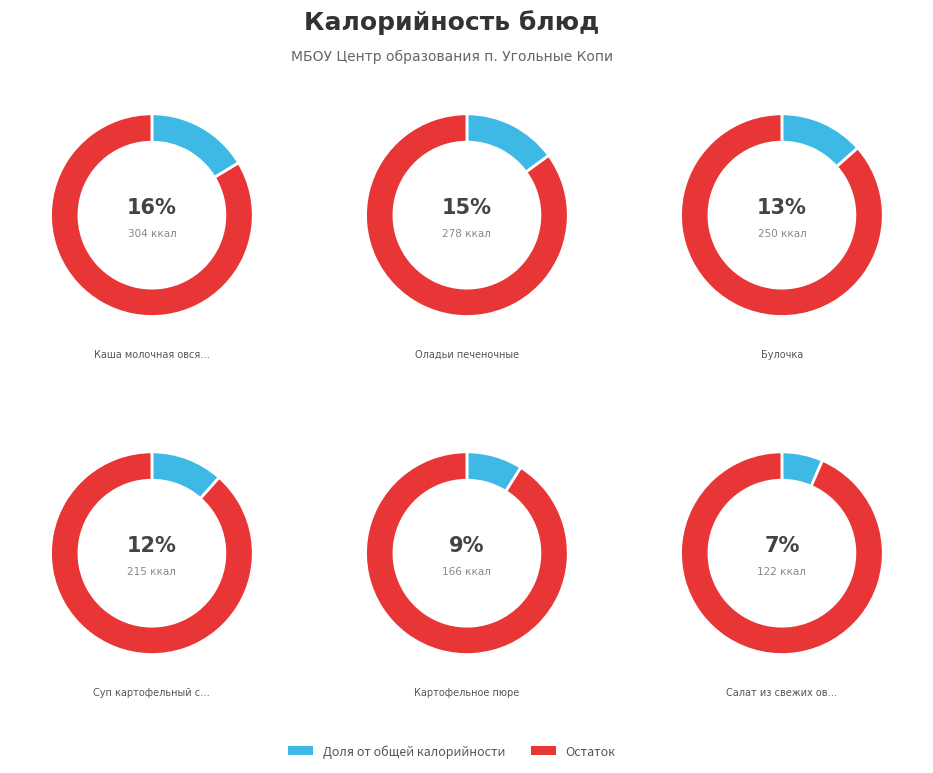

How many segments does this pie chart have?

12